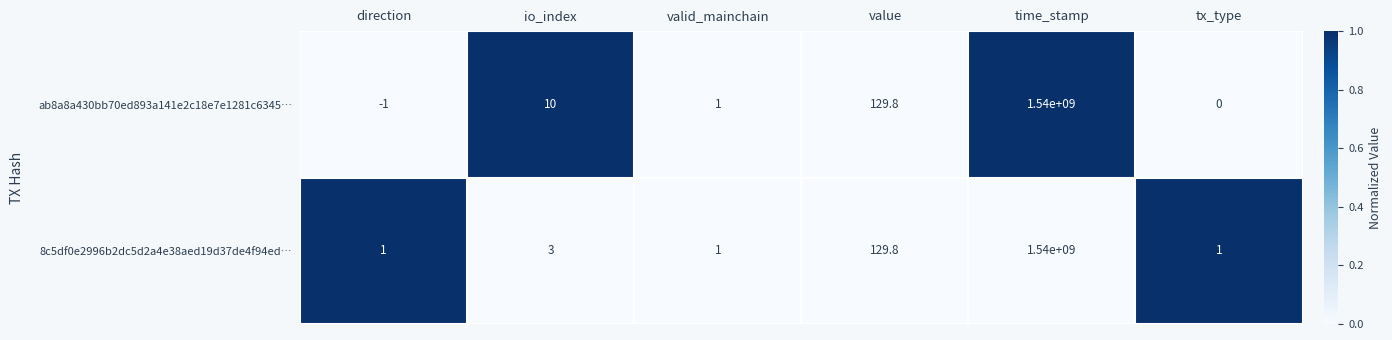

What is the greatest value displayed?

1540000000.0